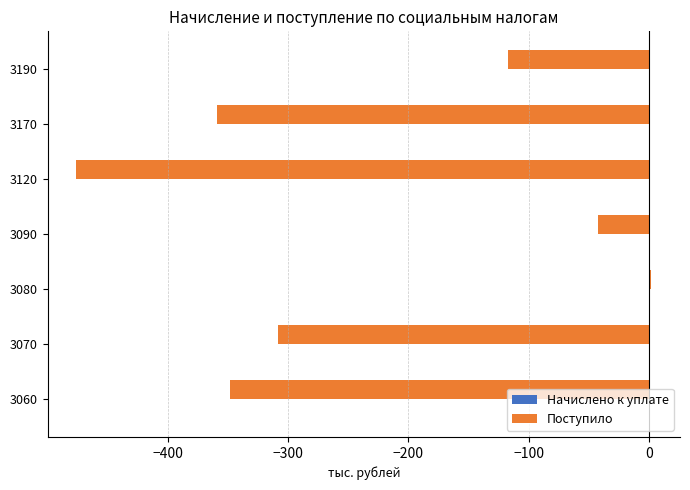

How many bars are there in total?

7